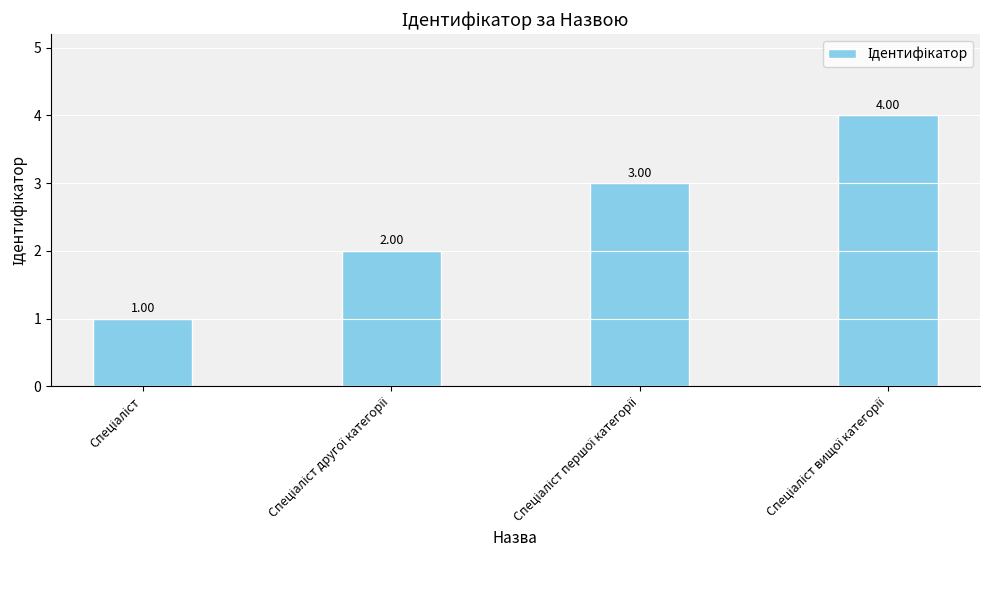

What is the difference between the maximum and minimum values?

3